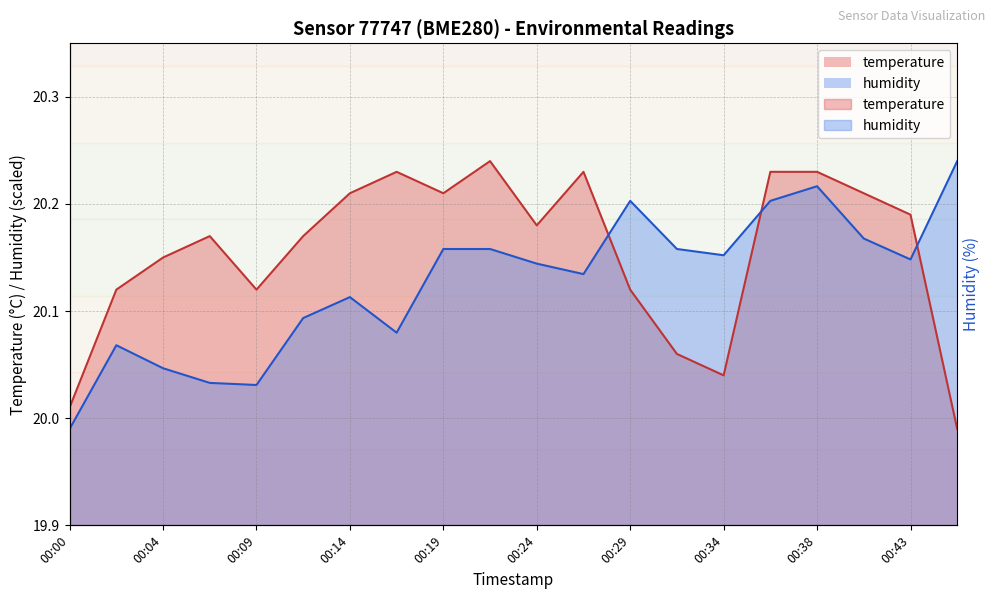

The value of humidity at 00:38 is 20.2. True or false?

True